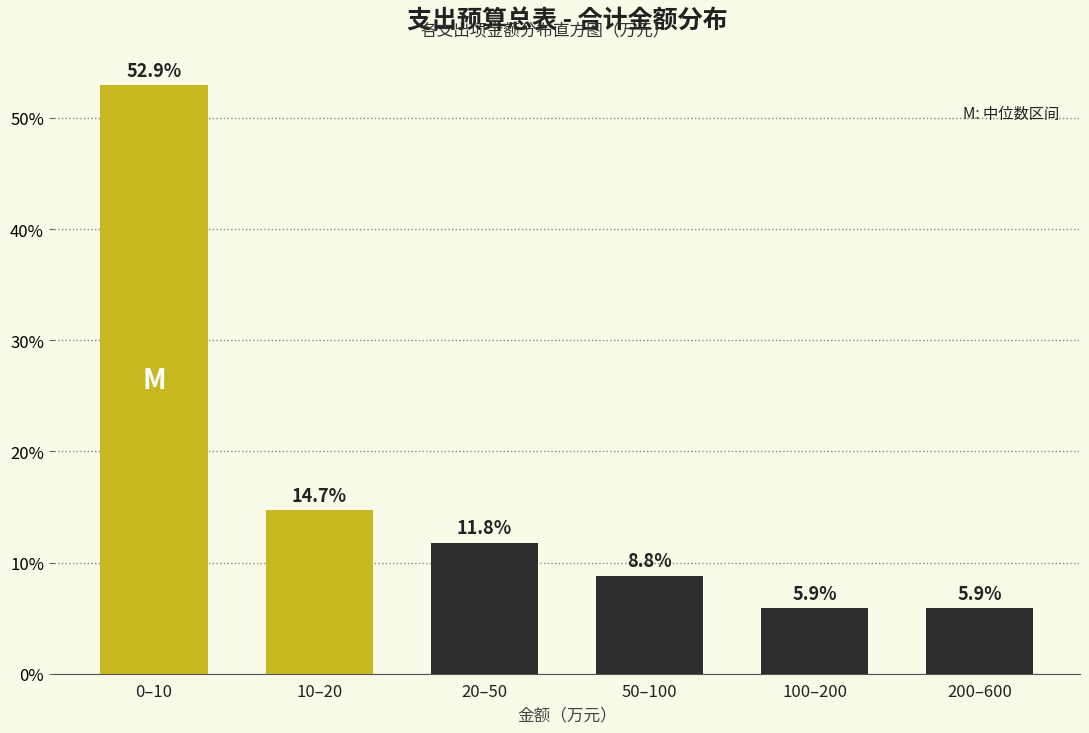

Reading right to left, list all the values displayed in this chart.

5.9	5.9	8.8	11.8	14.7	52.9